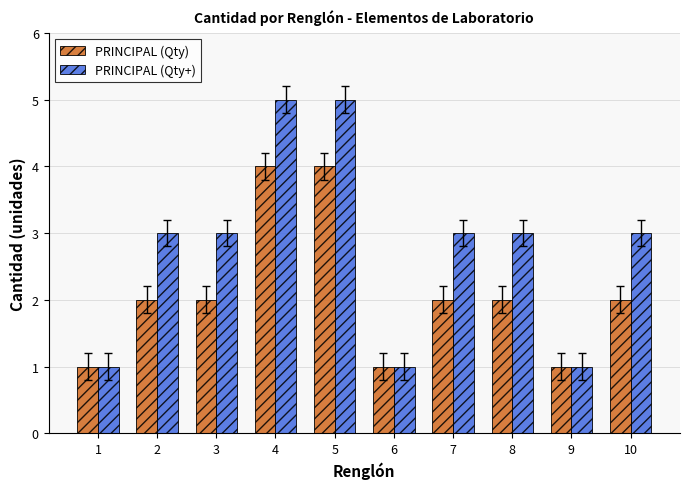

Which series has the widest spread of values?

PRINCIPAL (Qty+)